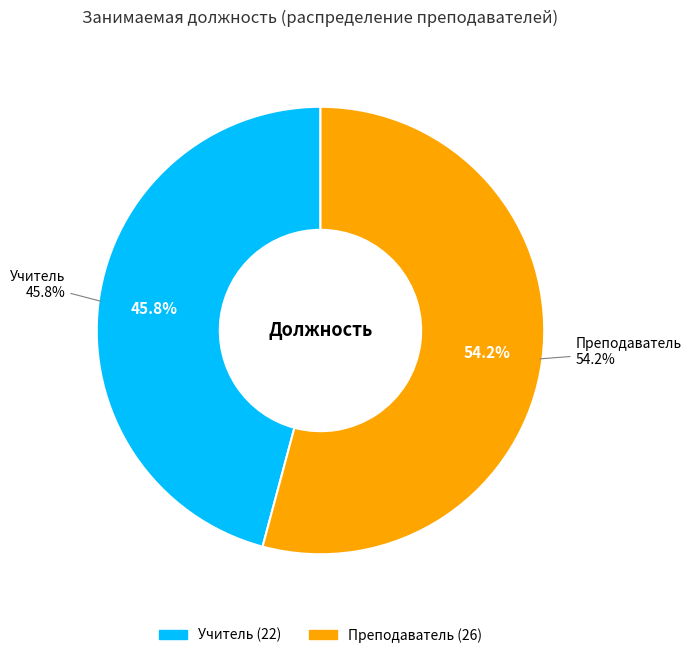

What is the change in value from Учитель to Преподаватель?

+4